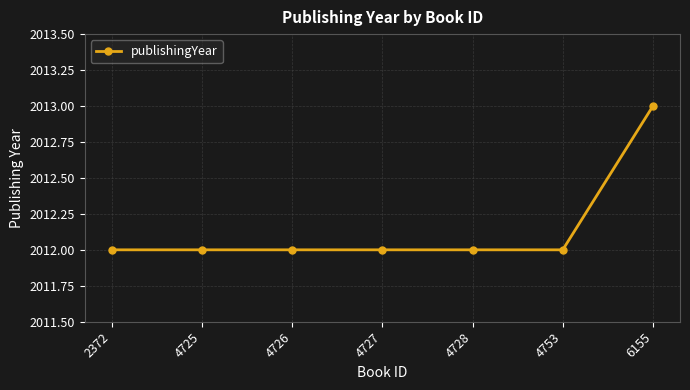

True or false: there are more than 2 points higher than both neighbors.

False